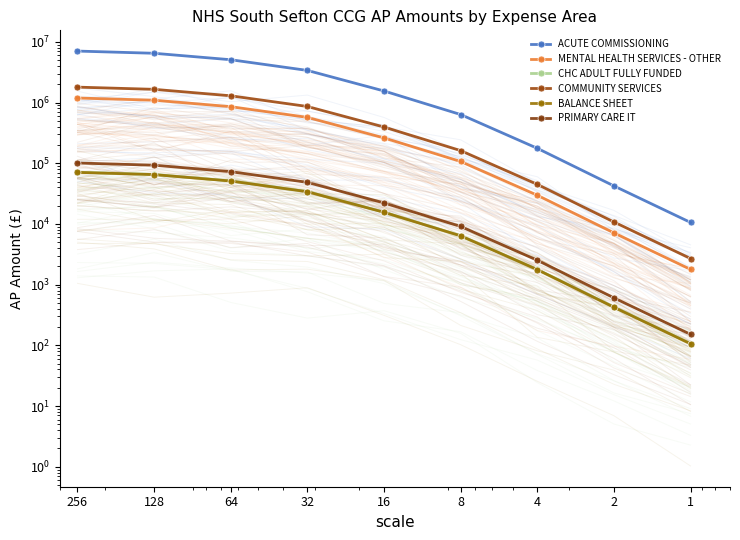

Which has a higher value, 256 or 32?

256